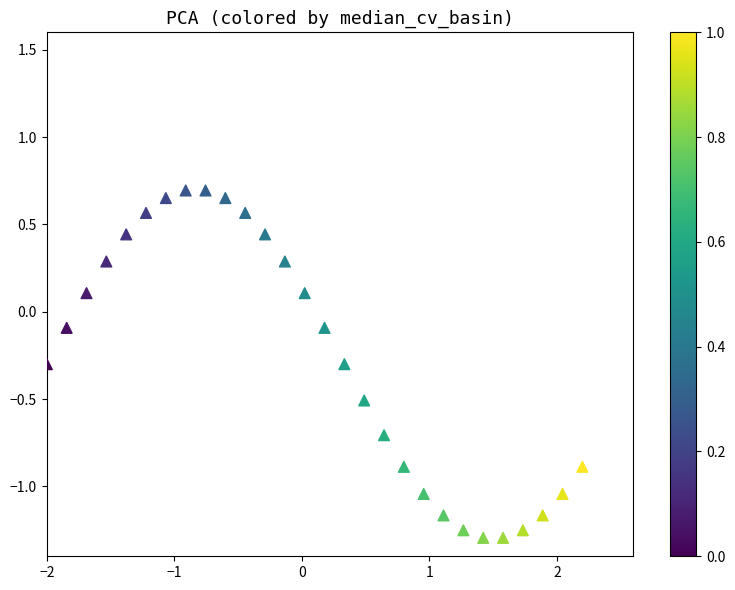

What is the range of X values (max minus min)?

4.2